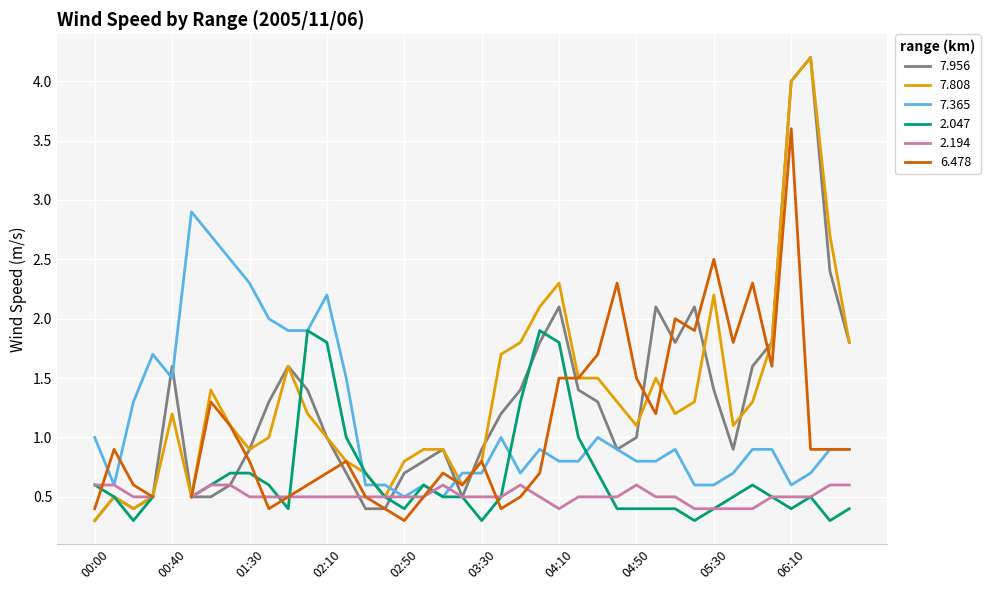

True or false: 7.808 and 7.365 cross at least once.

True